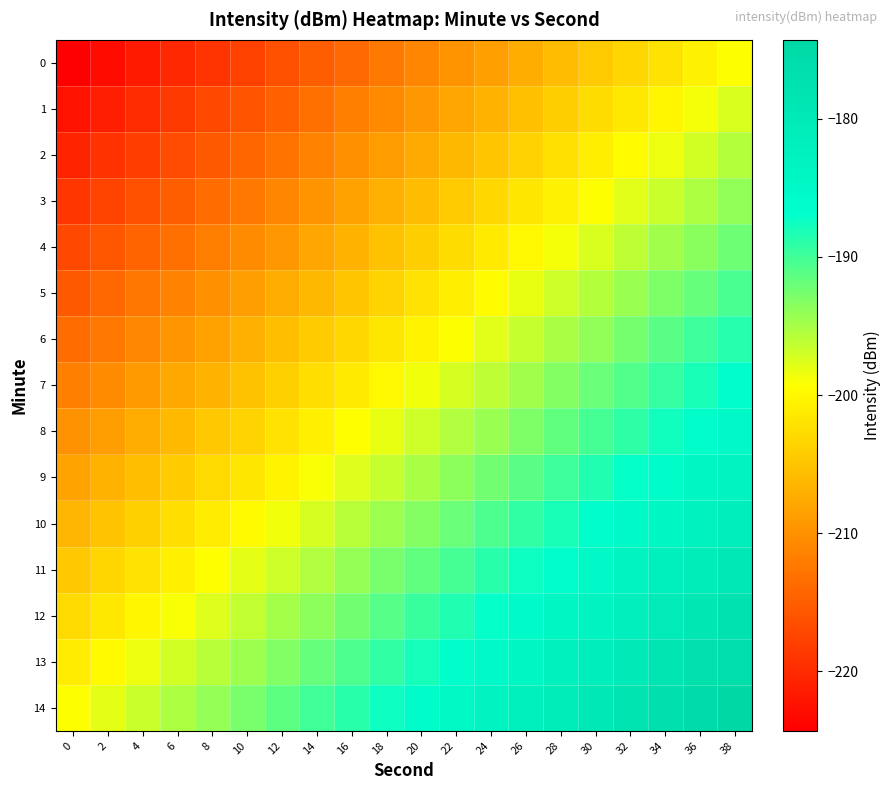

At which category is the sum across all series the highest?

38